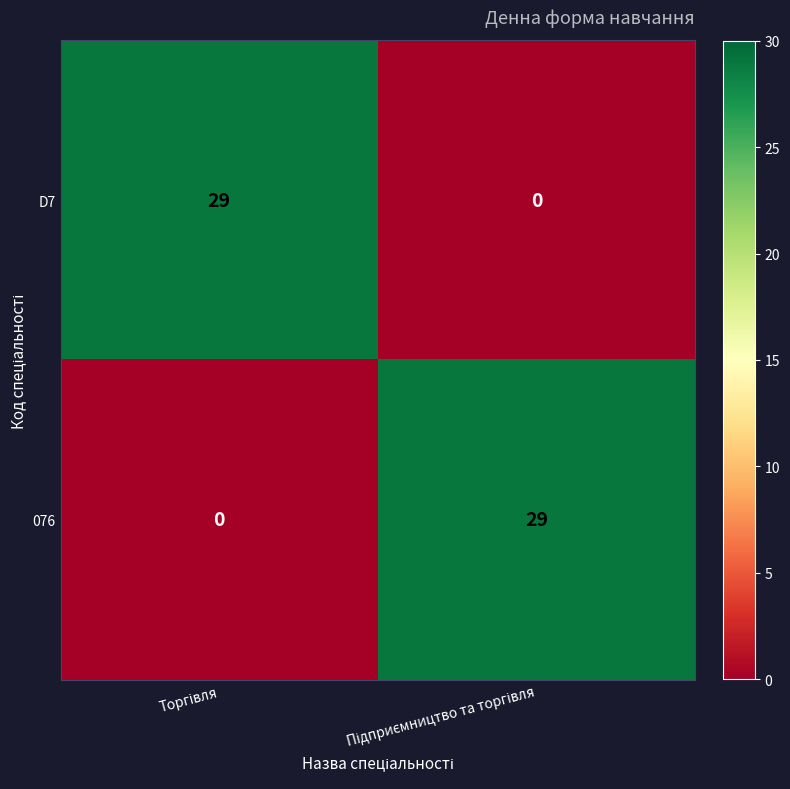

What is the greatest value displayed?

29